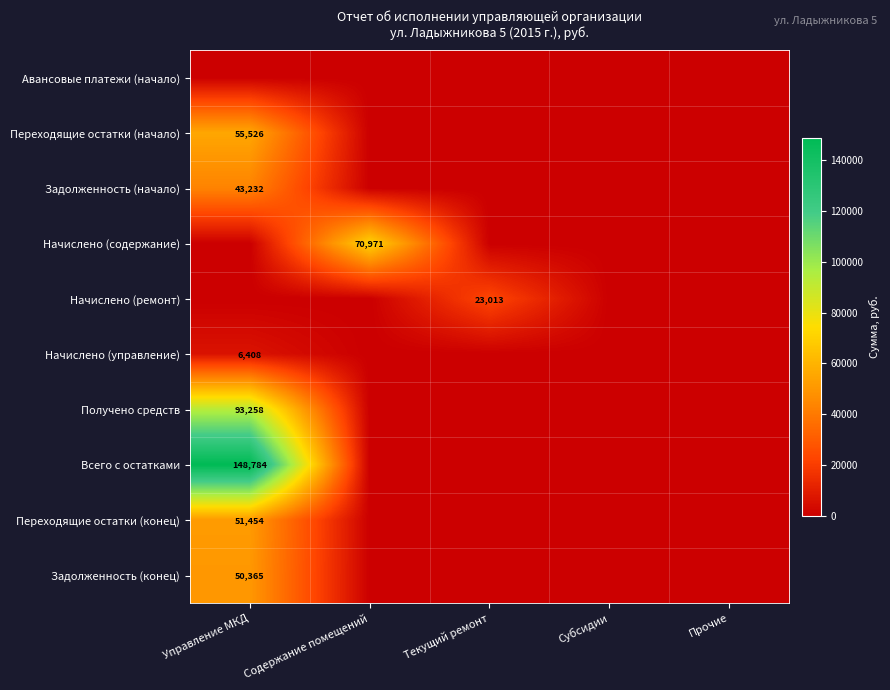

The value of Начислено (содержание) at Управление МКД is 0.0. True or false?

True